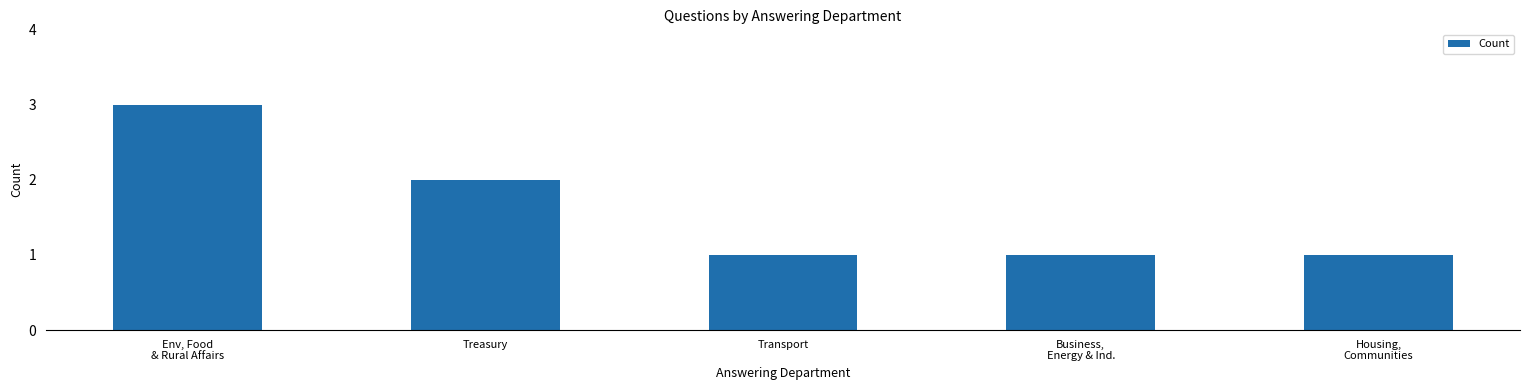

What is the approximate value at Treasury?

2